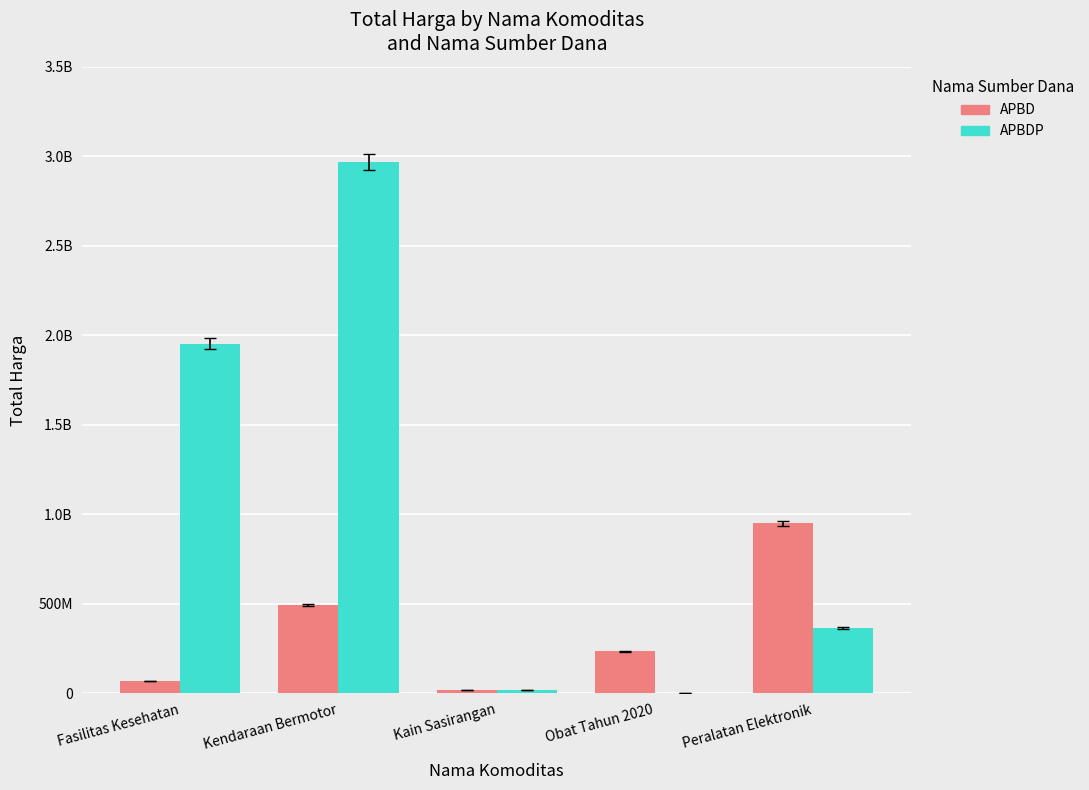

The value of APBDP at Peralatan Elektronik is 362103800. True or false?

True